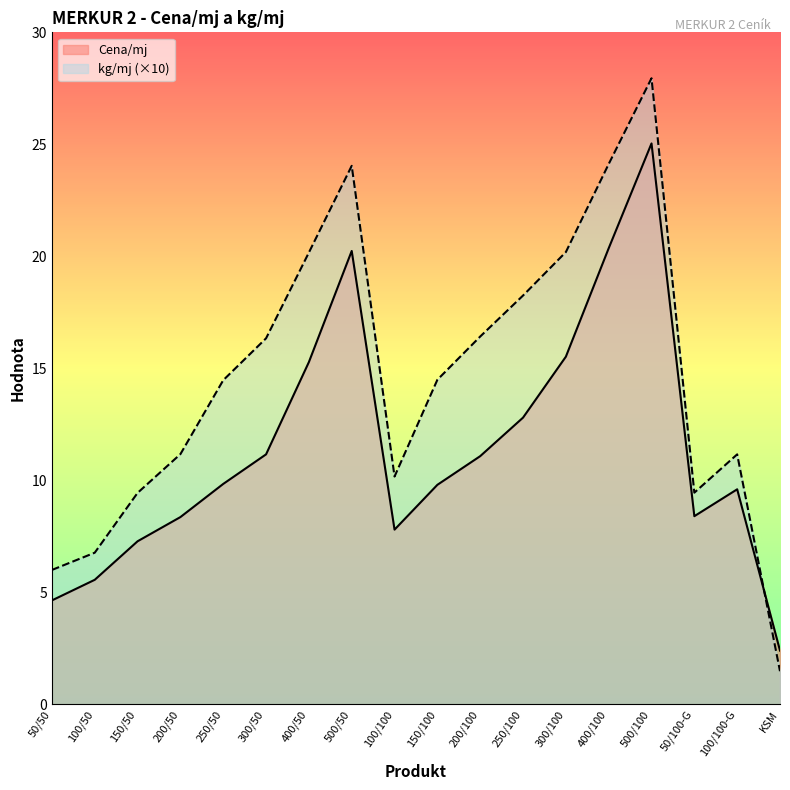

Which series has the widest spread of values?

kg/mj (×10)